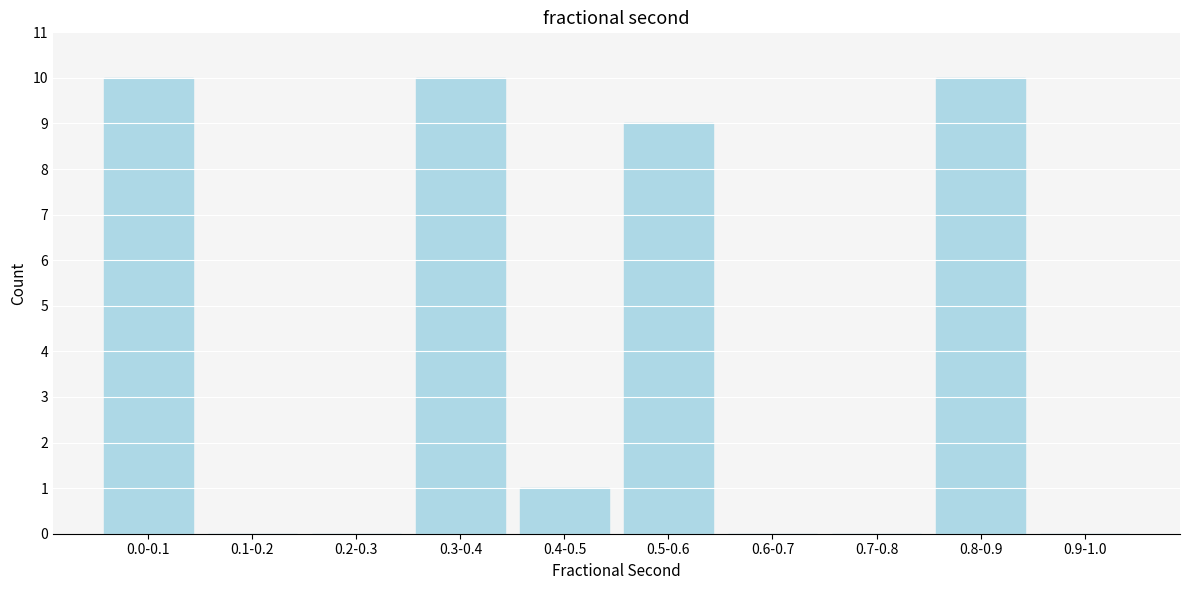

Reading right to left, list all the values displayed in this chart.

0.9-1.0=0	0.8-0.9=10	0.7-0.8=0	0.6-0.7=0	0.5-0.6=9	0.4-0.5=1	0.3-0.4=10	0.2-0.3=0	0.1-0.2=0	0.0-0.1=10